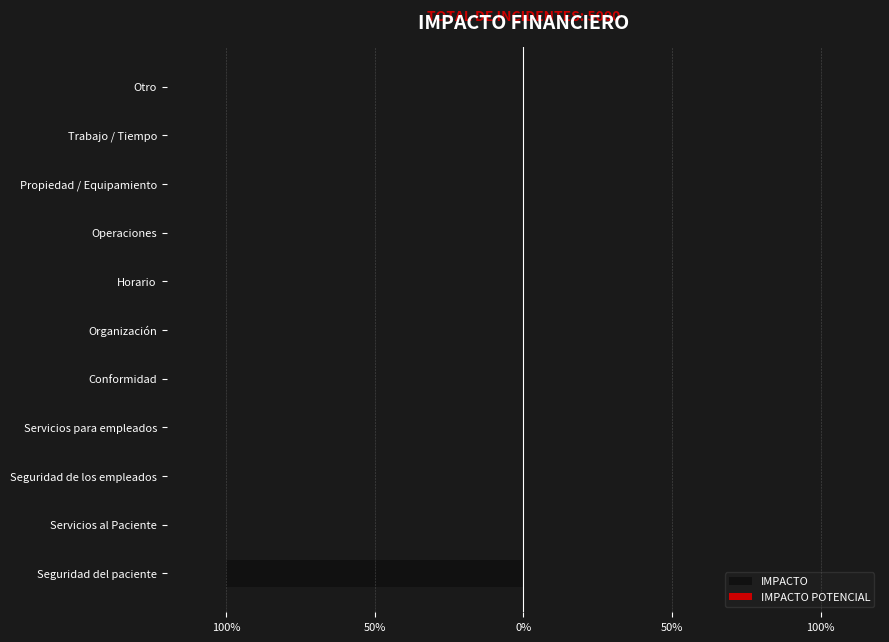

Does the chart contain any negative values?

Yes